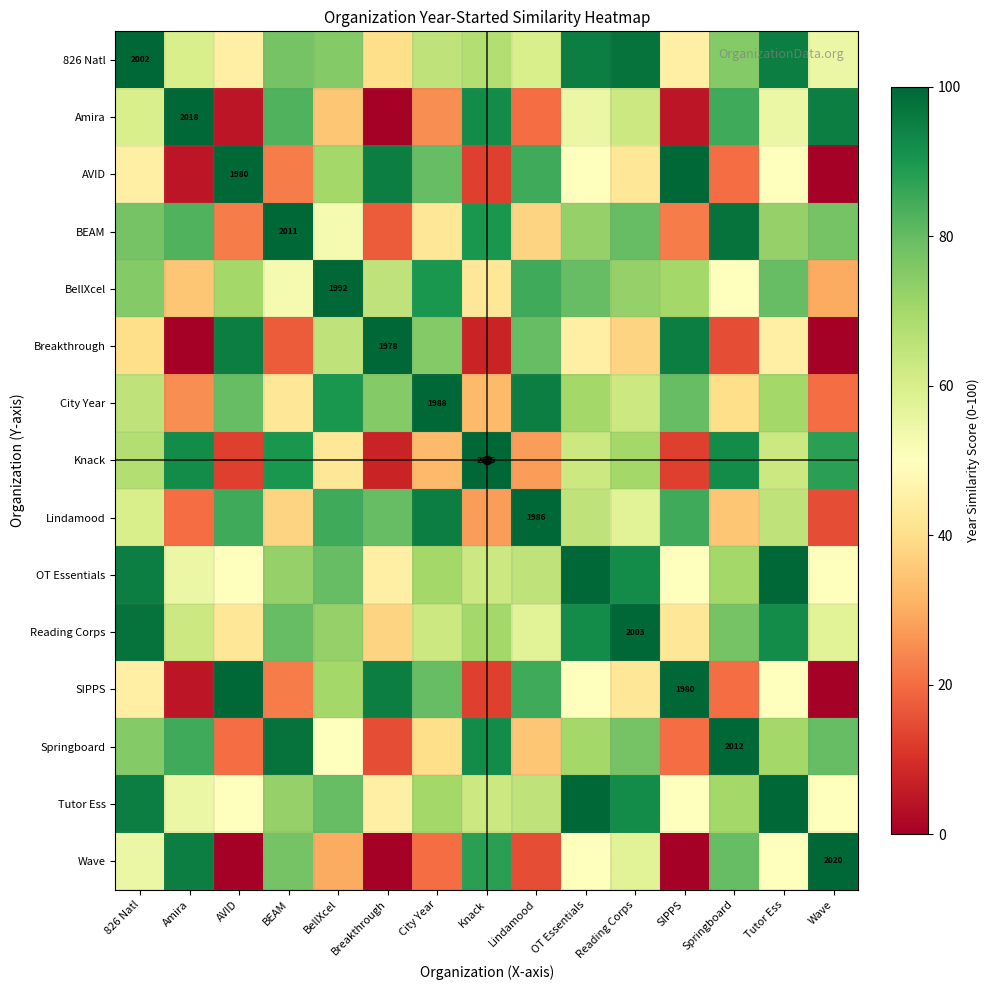

Where does the City Year series first go above 70?

AVID